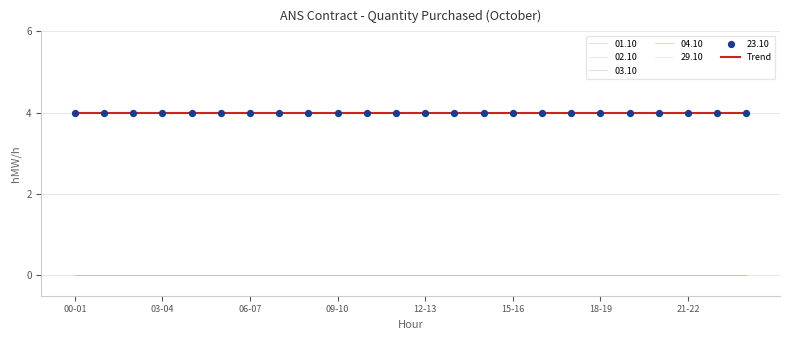

Does the chart have visible grid lines?

Yes